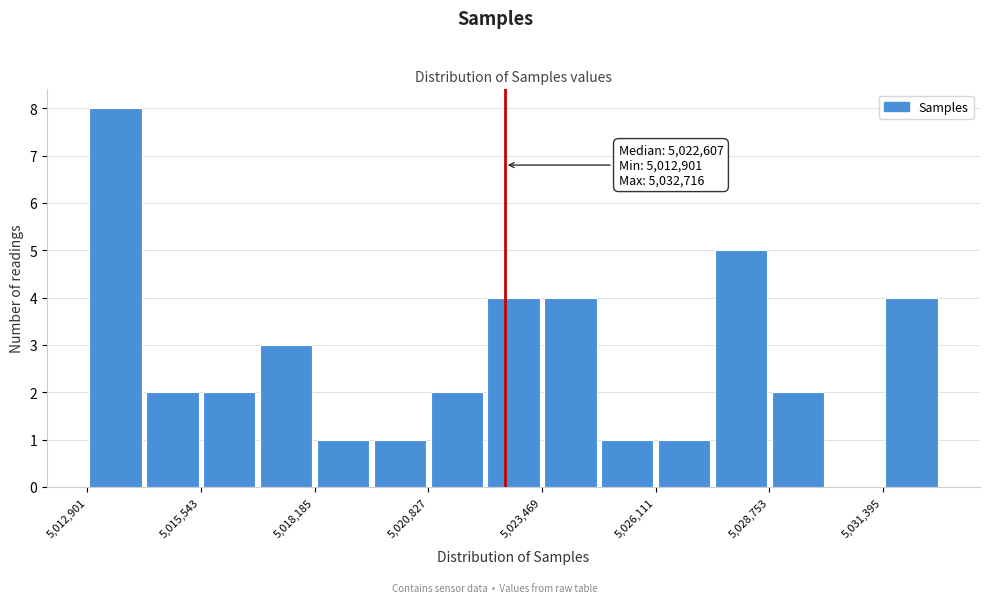

Around what value on the x-axis is the tallest bar? Give the approximate position of its centre, as read against the axis.

5013500